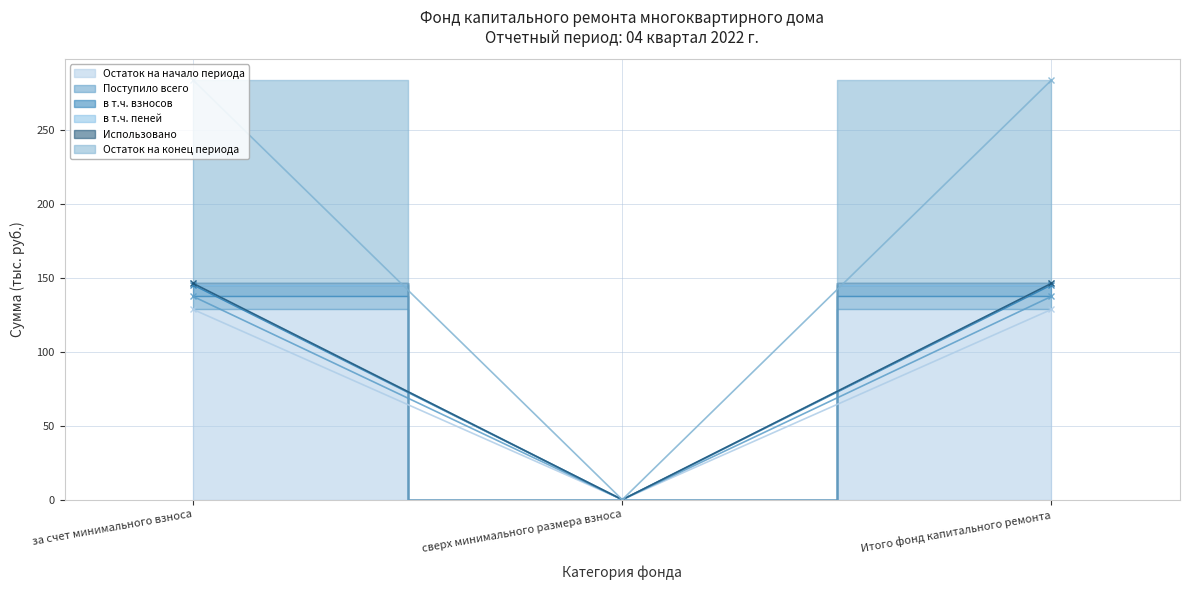

What is the sum of the в т.ч. пеней values at Итого фонд капитального ремонта and сверх минимального размера взноса?

146.2